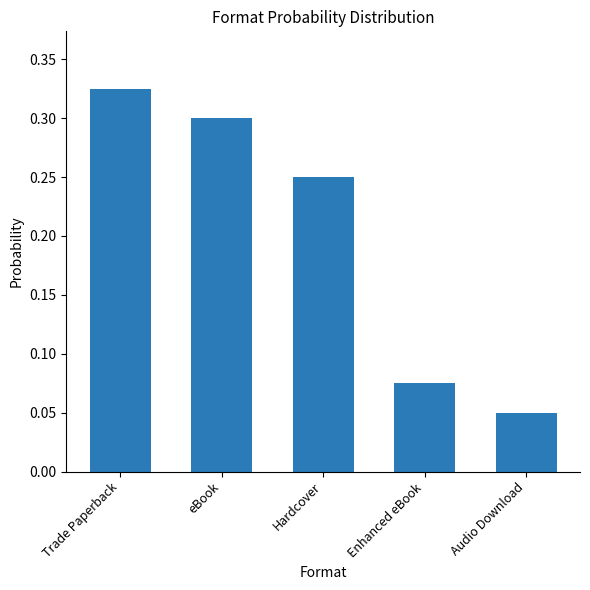

Are the bars grouped side by side (vs. stacked)?

No